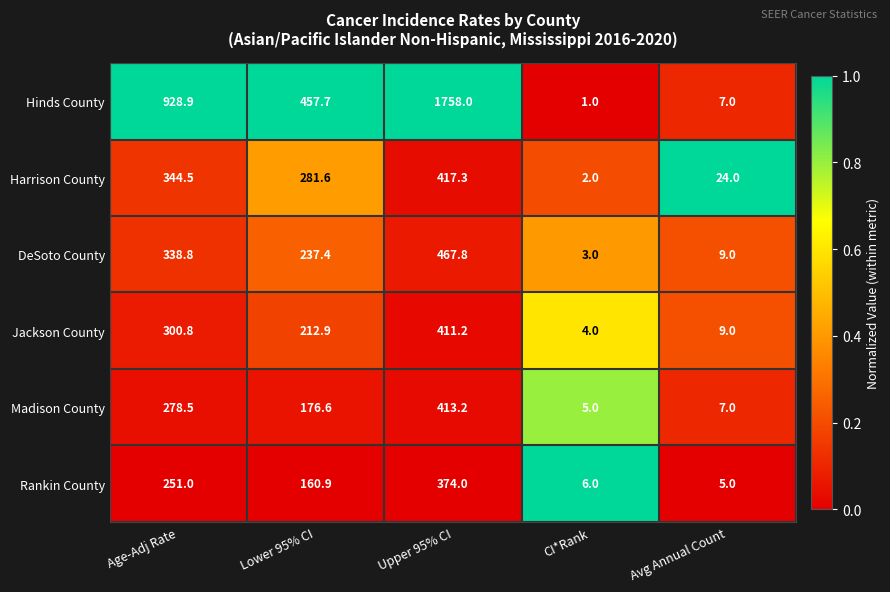

What is the difference between the second highest and minimum values in the Rankin County series?

246.0